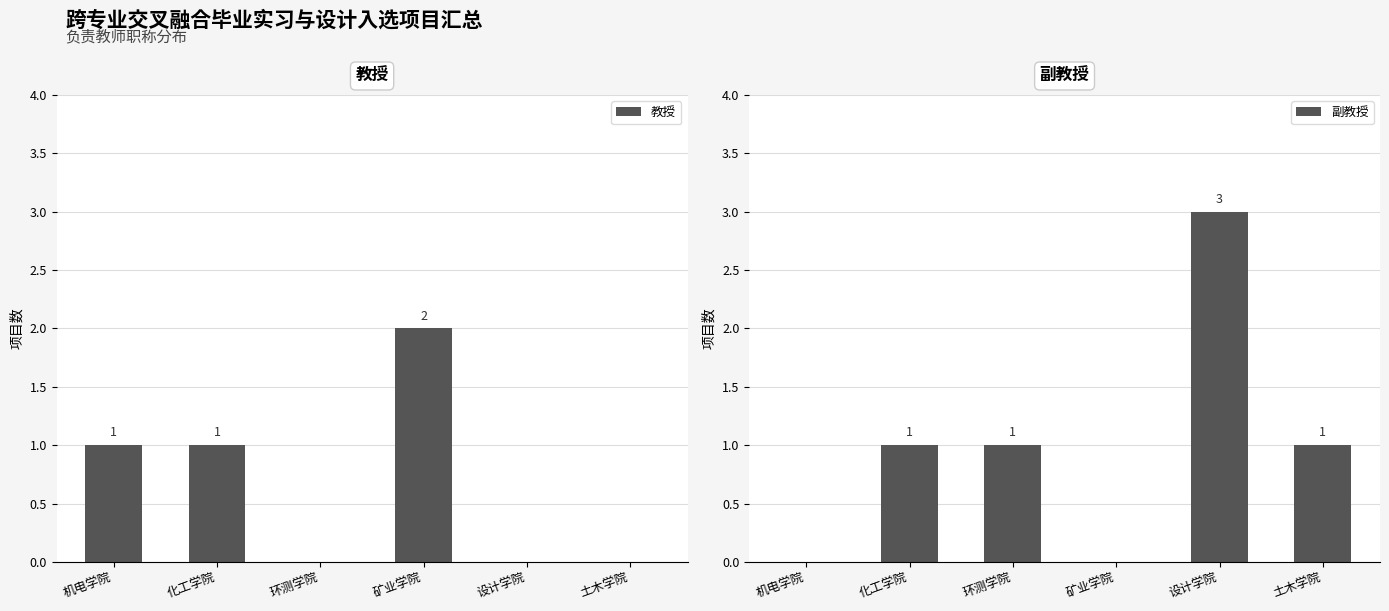

Which has a higher value, 设计学院 or 机电学院?

机电学院